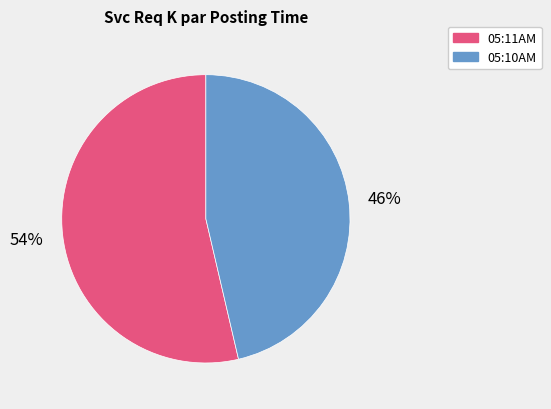

Does 05:11AM represent more than half of the total?

Yes